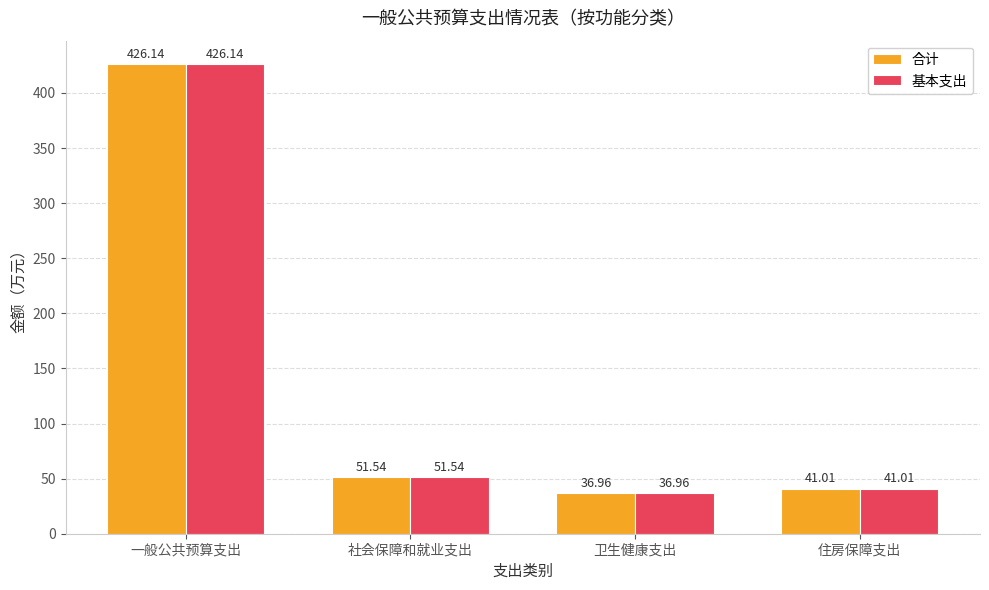

What position from the left is 住房保障支出?

4